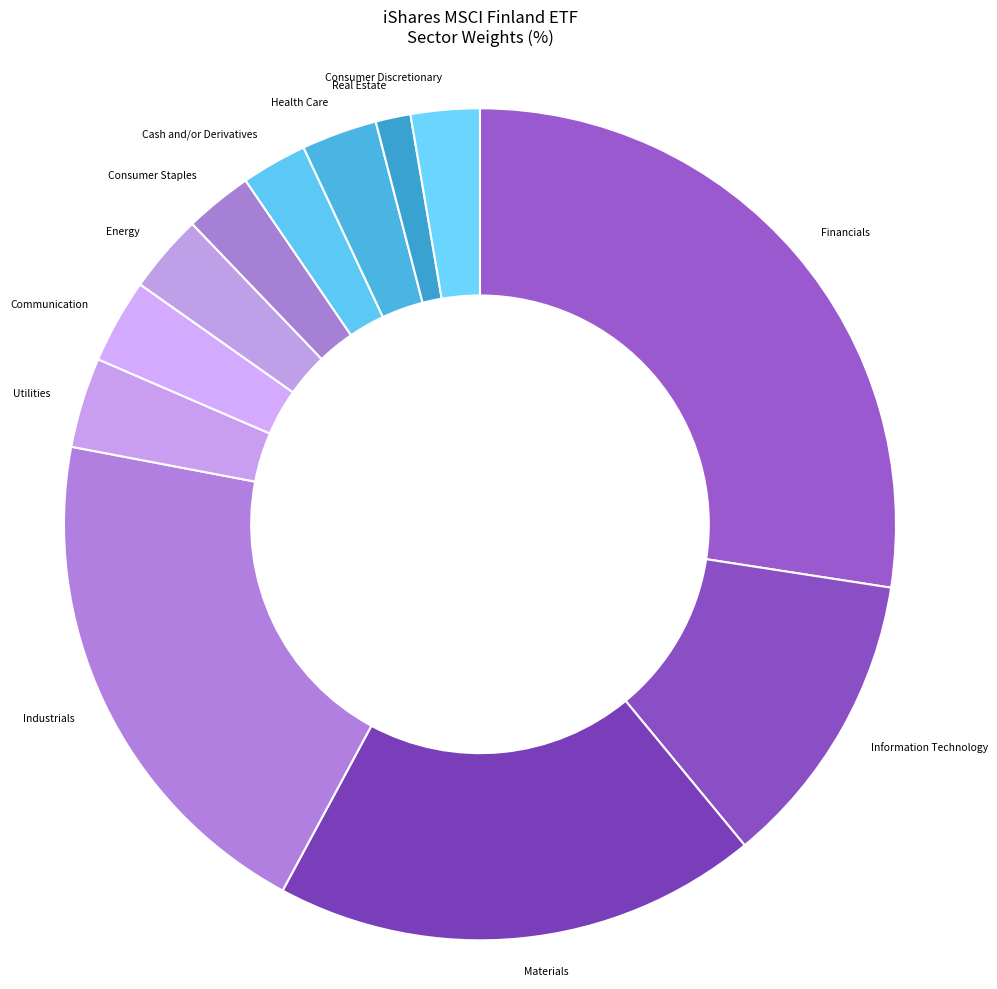

True or false: Real Estate accounts for 11% of the total.

False